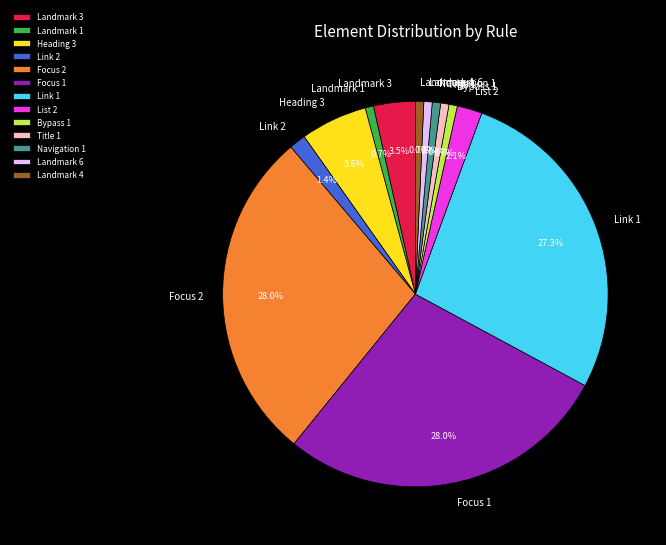

To the nearest percent, what portion does Focus 2 represent?

28%